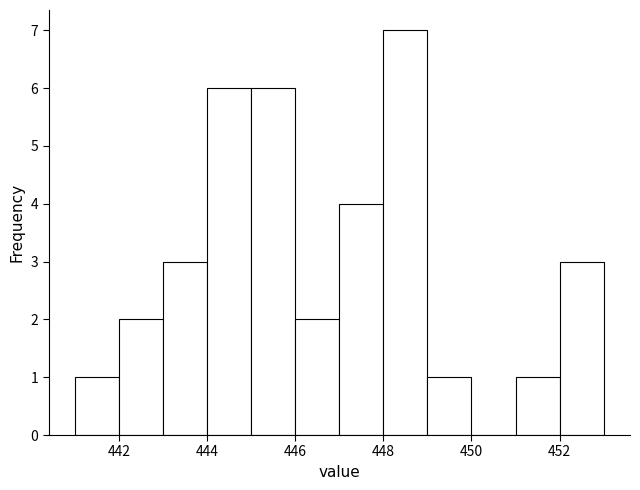

Reading left to right, list every bar in this chart as the range it spans on the x-axis followed by its height. The values are not printed on the chart, so give them approximately, as read against the axis.

441 to 442: 1
442 to 443: 2
443 to 444: 3
444 to 445: 6
445 to 446: 6
446 to 447: 2
447 to 448: 4
448 to 449: 7
449 to 450: 1
450 to 451: 0
451 to 452: 1
452 to 453: 3